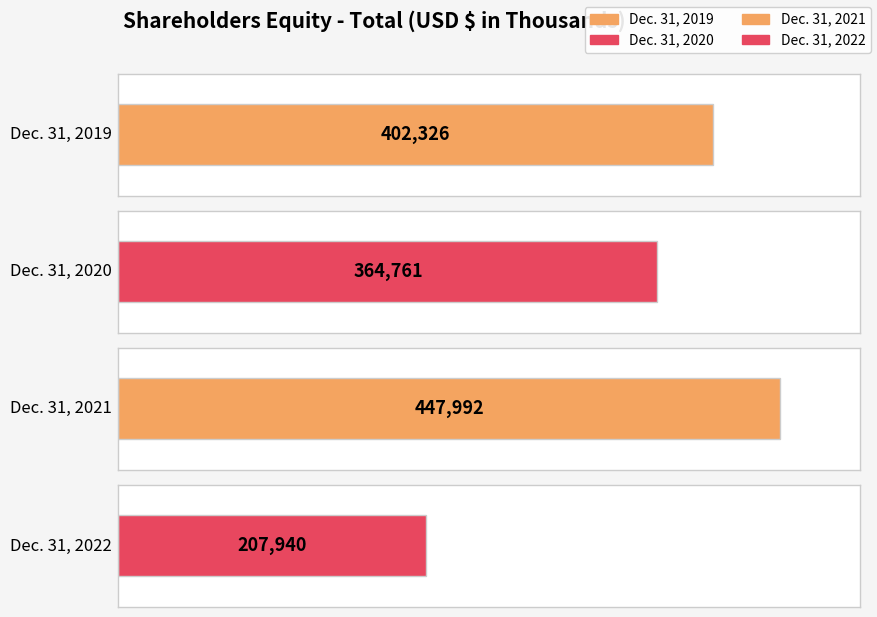

How many bars are there in total?

4